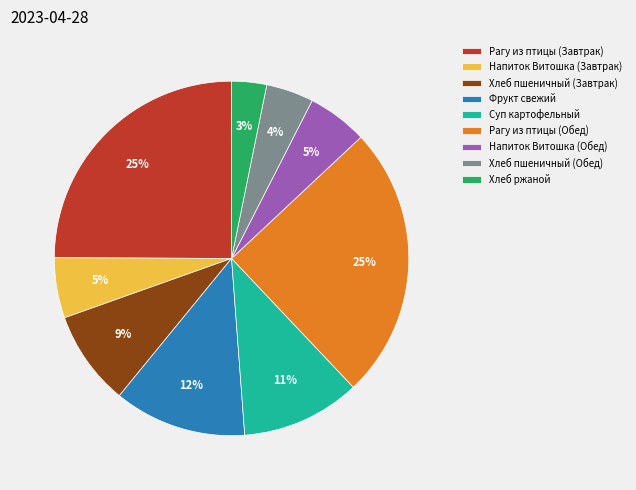

What is the smallest slice in the pie chart?

Хлеб ржаной